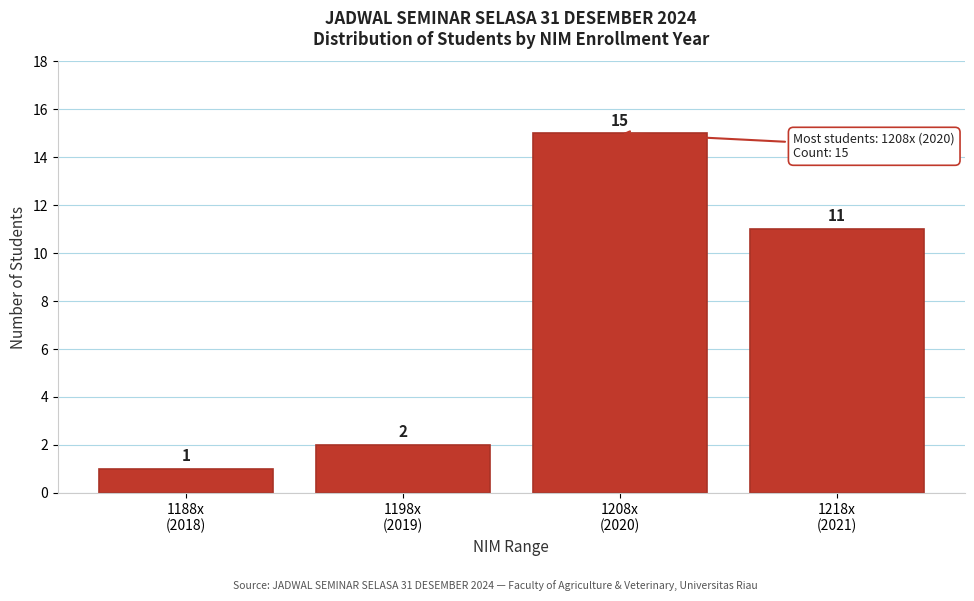

Reading left to right, extract all data points from this chart.

1	2	15	11